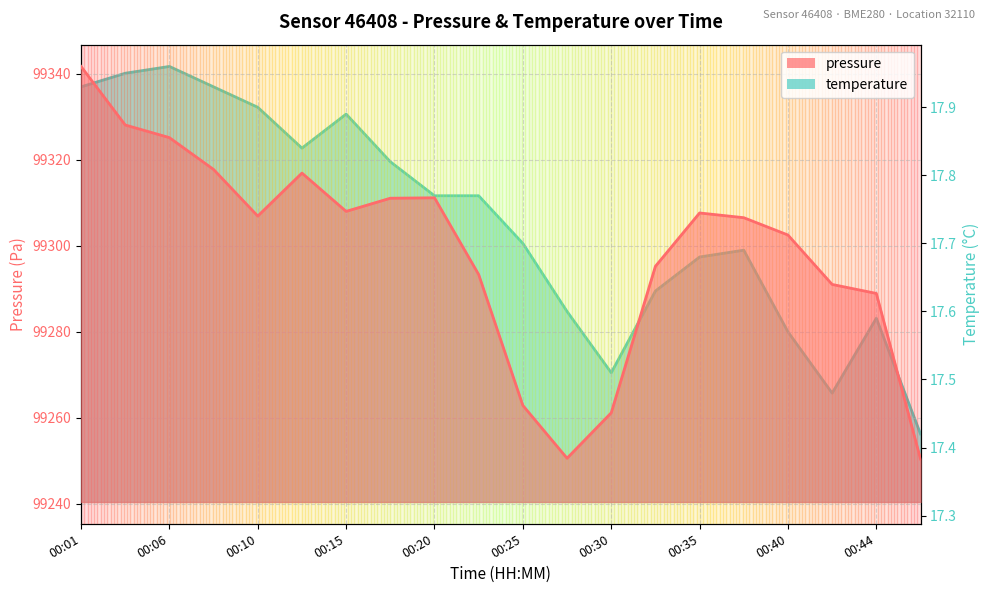

At which label does pressure first exceed 99306?

00:01